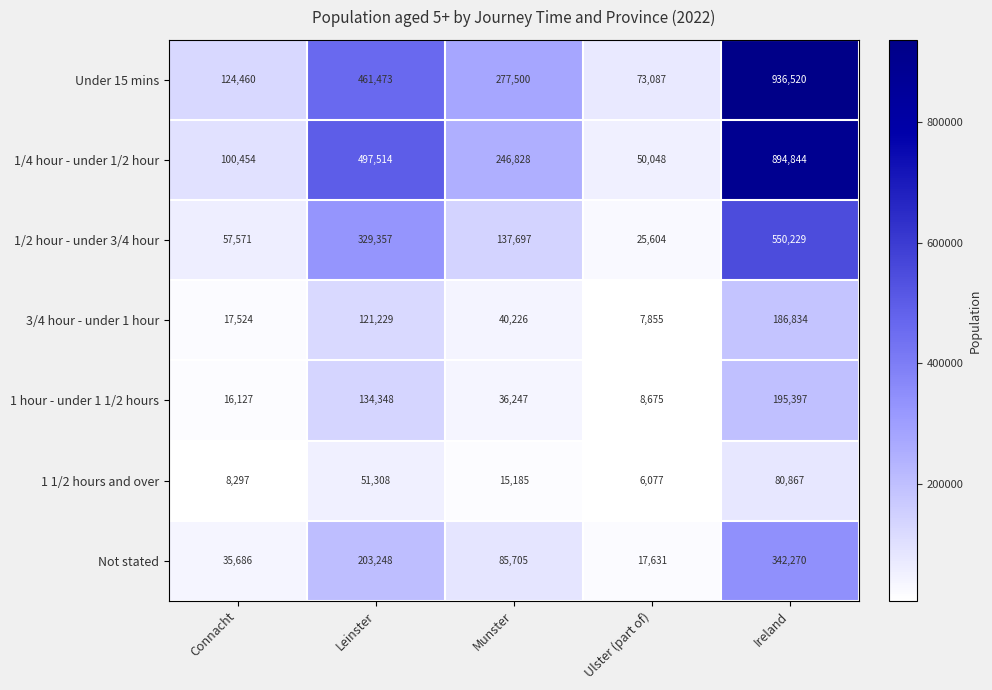

Which category has the highest value across all series?

Ireland